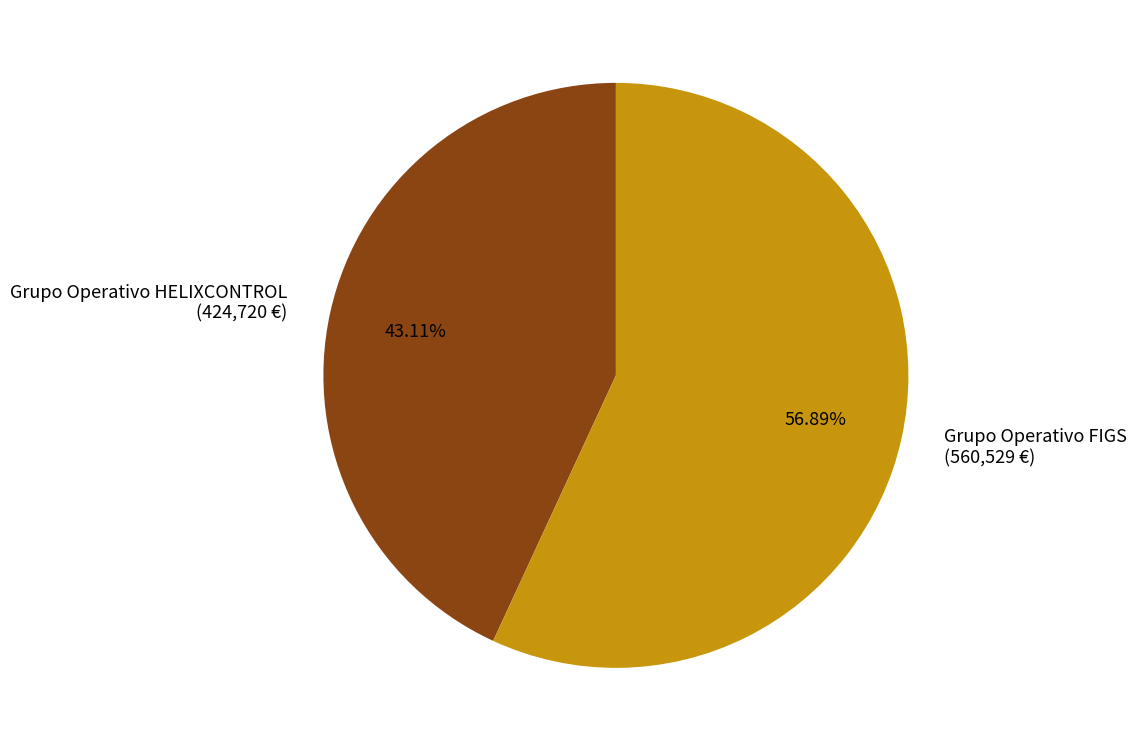

To the nearest percent, what is the difference between the Grupo Operativo FIGS and Grupo Operativo HELIXCONTROL slice percentages?

14%